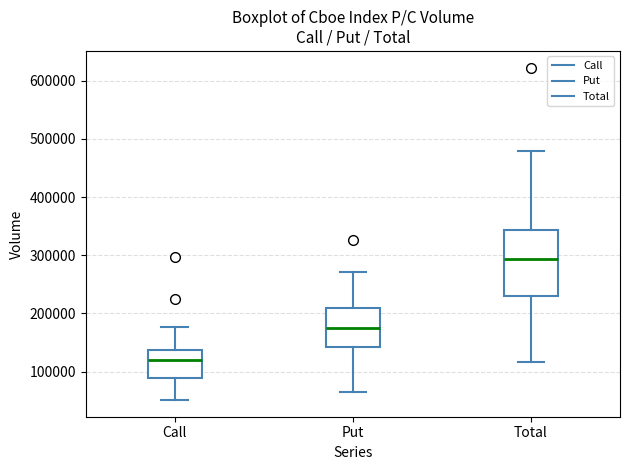

Where does the upper whisker of the box for Total end on the y-axis? The values are not printed on the chart, so give them approximately, as read against the axis.

480000